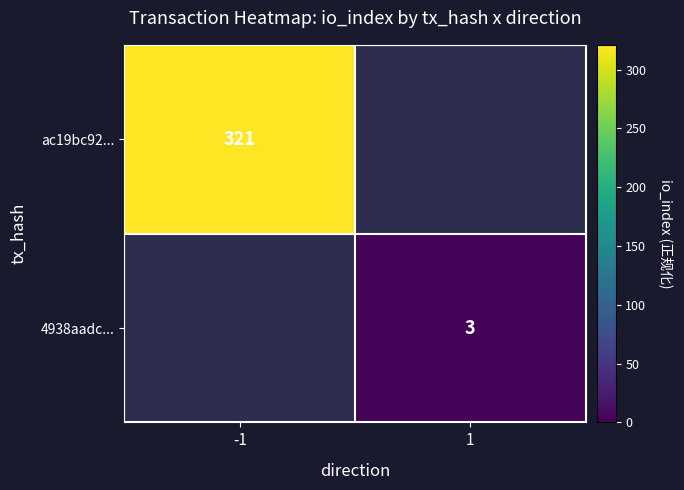

The 4938aadc... series shows 2.0 at 1. True or false?

False